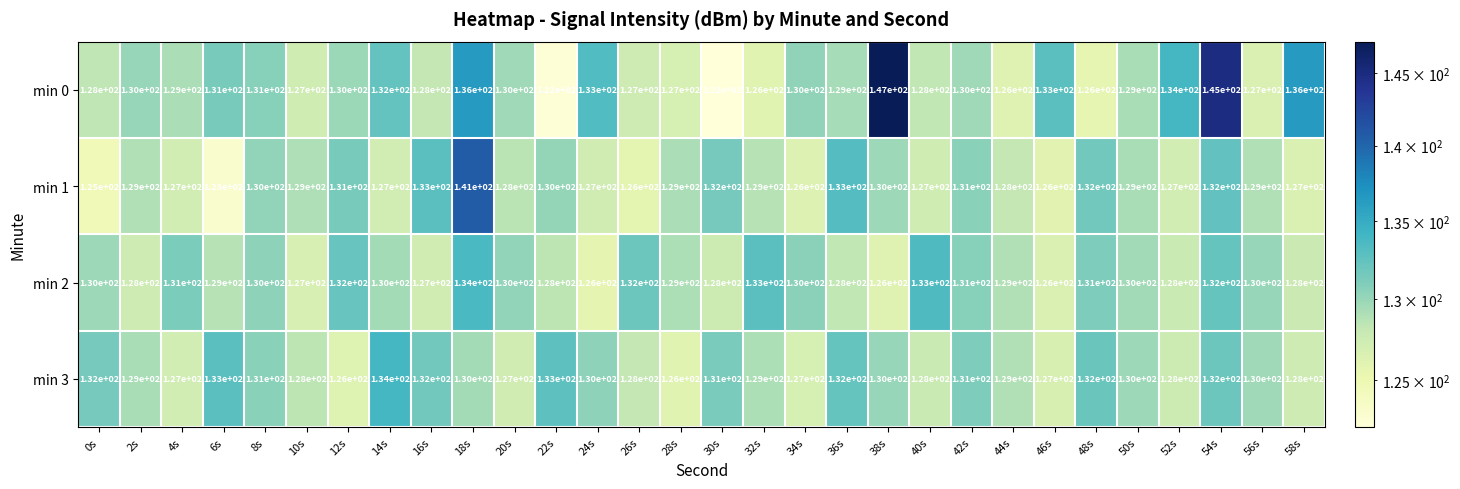

How many series are shown in this chart?

4